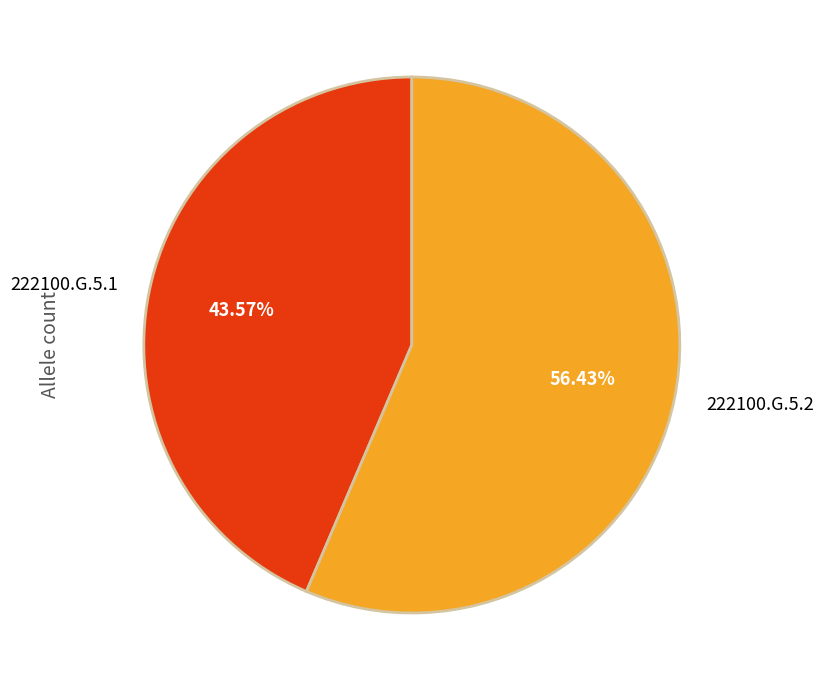

To the nearest percent, what portion does 222100.G.5.1 represent?

44%